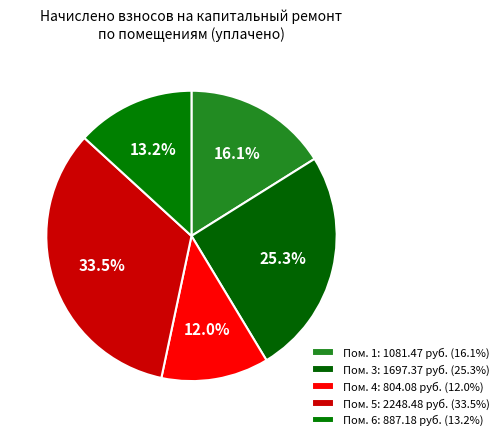

How many segments does this pie chart have?

5